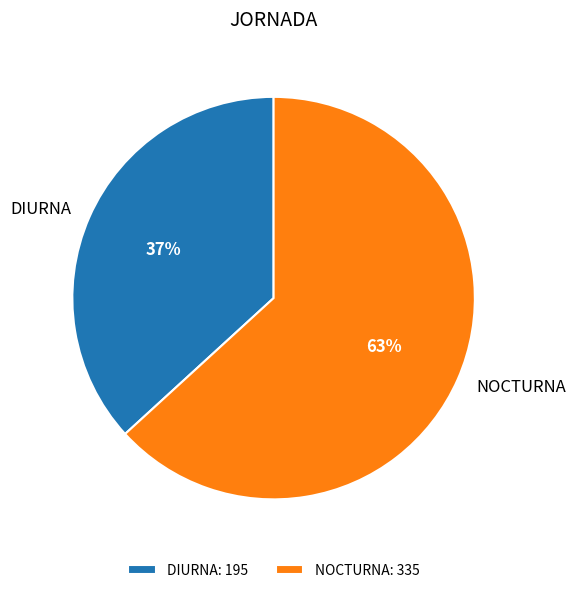

Rank the categories by value from highest to lowest.

NOCTURNA, DIURNA